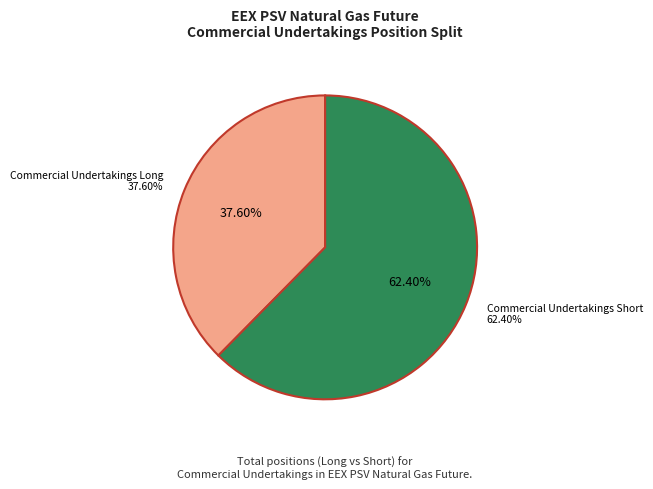

To the nearest percent, what percentage of the pie is Commercial Undertakings Short?

62%